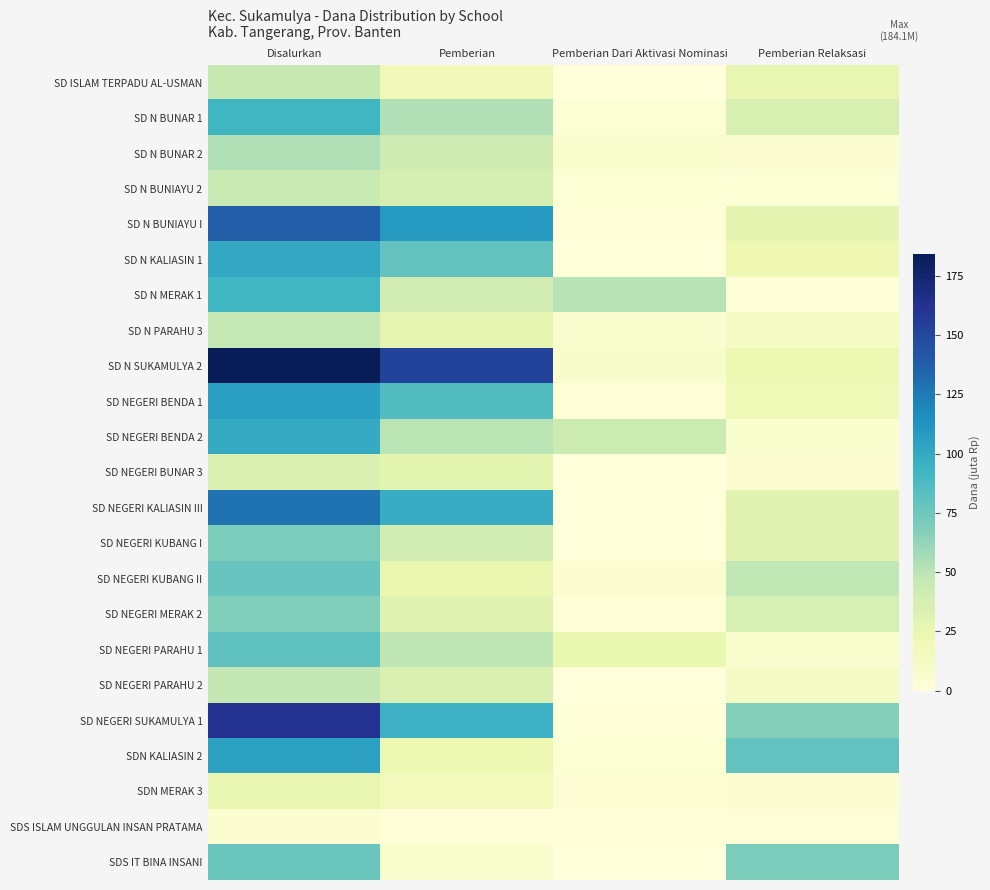

Reading left to right, transcribe all the data shown in this chart.

SD ISLAM TERPADU AL-USMAN: Disalurkan=44.8	Pemberian=18.4	Pemberian Dari Aktivasi Nominasi=0.0	Pemberian Relaksasi=26.3
SD N BUNAR 1: Disalurkan=91.6	Pemberian=52.9	Pemberian Dari Aktivasi Nominasi=2.9	Pemberian Relaksasi=35.8
SD N BUNAR 2: Disalurkan=52.6	Pemberian=42.3	Pemberian Dari Aktivasi Nominasi=5.8	Pemberian Relaksasi=4.5
SD N BUNIAYU 2: Disalurkan=44.3	Pemberian=38.0	Pemberian Dari Aktivasi Nominasi=3.4	Pemberian Relaksasi=2.9
SD N BUNIAYU I: Disalurkan=138.2	Pemberian=109.1	Pemberian Dari Aktivasi Nominasi=1.4	Pemberian Relaksasi=27.7
SD N KALIASIN 1: Disalurkan=100.1	Pemberian=78.5	Pemberian Dari Aktivasi Nominasi=0.0	Pemberian Relaksasi=21.6
SD N MERAK 1: Disalurkan=91.6	Pemberian=39.6	Pemberian Dari Aktivasi Nominasi=50.9	Pemberian Relaksasi=1.1
SD N PARAHU 3: Disalurkan=46.1	Pemberian=27.0	Pemberian Dari Aktivasi Nominasi=7.4	Pemberian Relaksasi=11.7
SD N SUKAMULYA 2: Disalurkan=184.1	Pemberian=153.0	Pemberian Dari Aktivasi Nominasi=8.6	Pemberian Relaksasi=22.5
SD NEGERI BENDA 1: Disalurkan=105.8	Pemberian=85.0	Pemberian Dari Aktivasi Nominasi=0.9	Pemberian Relaksasi=19.8
SD NEGERI BENDA 2: Disalurkan=99.0	Pemberian=49.7	Pemberian Dari Aktivasi Nominasi=43.0	Pemberian Relaksasi=6.3
SD NEGERI BUNAR 3: Disalurkan=34.2	Pemberian=29.2	Pemberian Dari Aktivasi Nominasi=0.0	Pemberian Relaksasi=5.0
SD NEGERI KALIASIN III: Disalurkan=128.0	Pemberian=97.9	Pemberian Dari Aktivasi Nominasi=0.0	Pemberian Relaksasi=30.1
SD NEGERI KUBANG I: Disalurkan=69.8	Pemberian=38.9	Pemberian Dari Aktivasi Nominasi=0.0	Pemberian Relaksasi=30.8
SD NEGERI KUBANG II: Disalurkan=77.0	Pemberian=23.9	Pemberian Dari Aktivasi Nominasi=5.4	Pemberian Relaksasi=47.7
SD NEGERI MERAK 2: Disalurkan=68.6	Pemberian=30.4	Pemberian Dari Aktivasi Nominasi=1.4	Pemberian Relaksasi=36.9
SD NEGERI PARAHU 1: Disalurkan=81.2	Pemberian=48.6	Pemberian Dari Aktivasi Nominasi=24.8	Pemberian Relaksasi=7.9
SD NEGERI PARAHU 2: Disalurkan=46.8	Pemberian=34.9	Pemberian Dari Aktivasi Nominasi=0.0	Pemberian Relaksasi=11.9
SD NEGERI SUKAMULYA 1: Disalurkan=162.4	Pemberian=94.5	Pemberian Dari Aktivasi Nominasi=0.9	Pemberian Relaksasi=67.0
SDN KALIASIN 2: Disalurkan=105.1	Pemberian=22.7	Pemberian Dari Aktivasi Nominasi=3.1	Pemberian Relaksasi=79.2
SDN MERAK 3: Disalurkan=25.6	Pemberian=16.6	Pemberian Dari Aktivasi Nominasi=3.8	Pemberian Relaksasi=5.2
SDS ISLAM UNGGULAN INSAN PRATAMA: Disalurkan=4.7	Pemberian=0.9	Pemberian Dari Aktivasi Nominasi=1.1	Pemberian Relaksasi=2.7
SDS IT BINA INSANI: Disalurkan=76.7	Pemberian=6.5	Pemberian Dari Aktivasi Nominasi=0.0	Pemberian Relaksasi=70.2